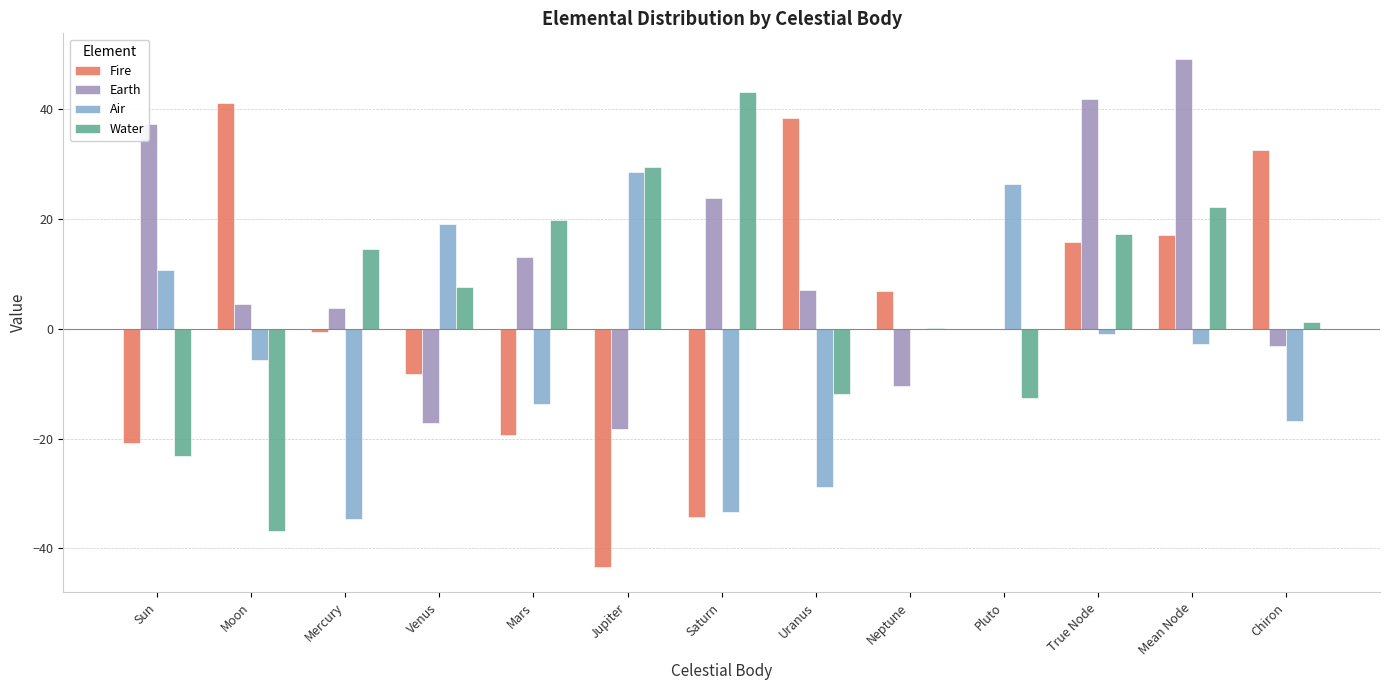

At which category is the sum across all series the highest?

Mean Node